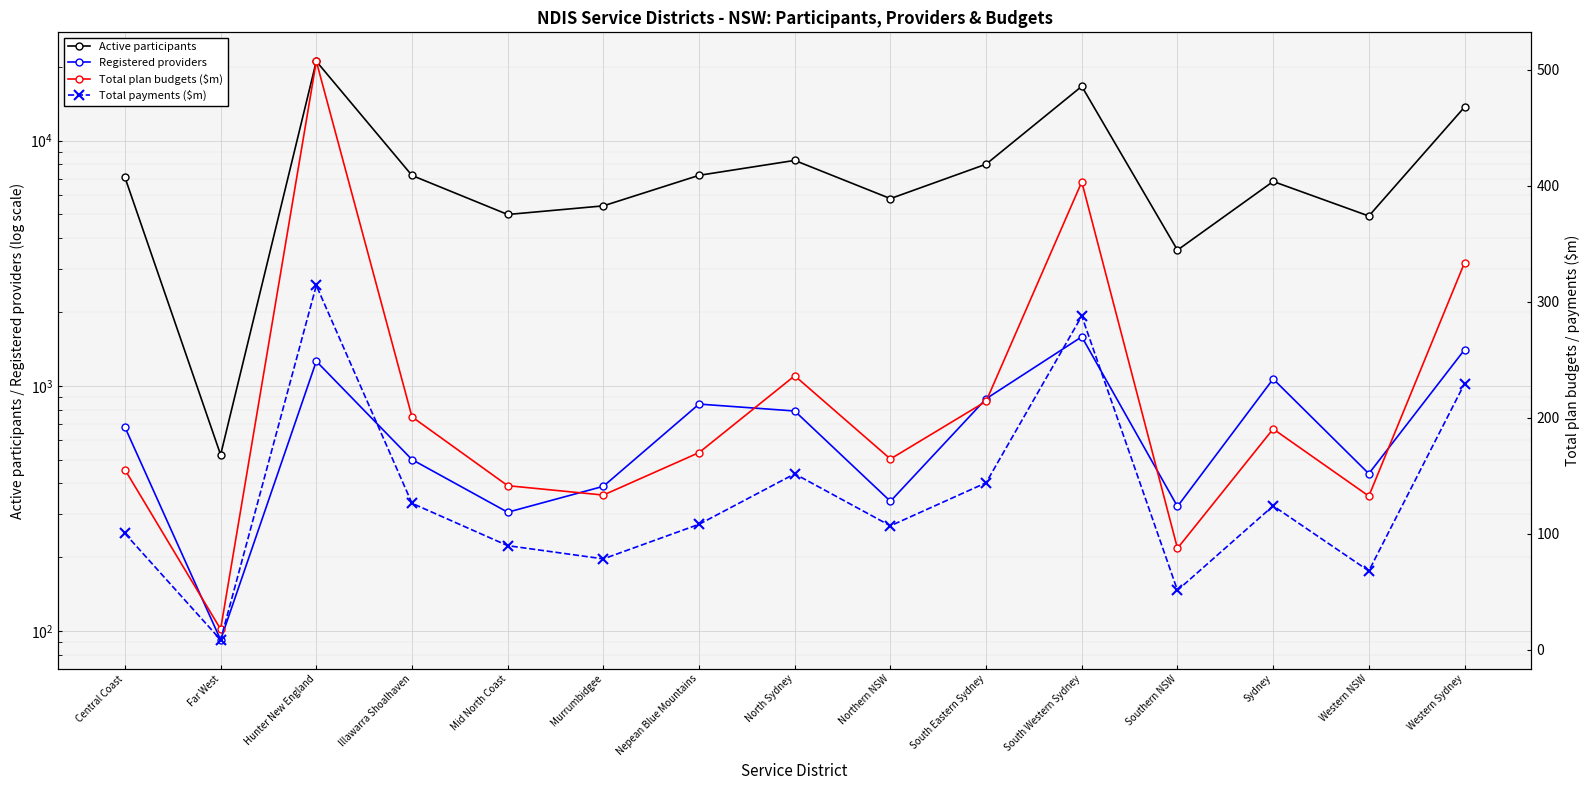

At which category does Total plan budgets ($m) reach its first local peak?

Hunter New England